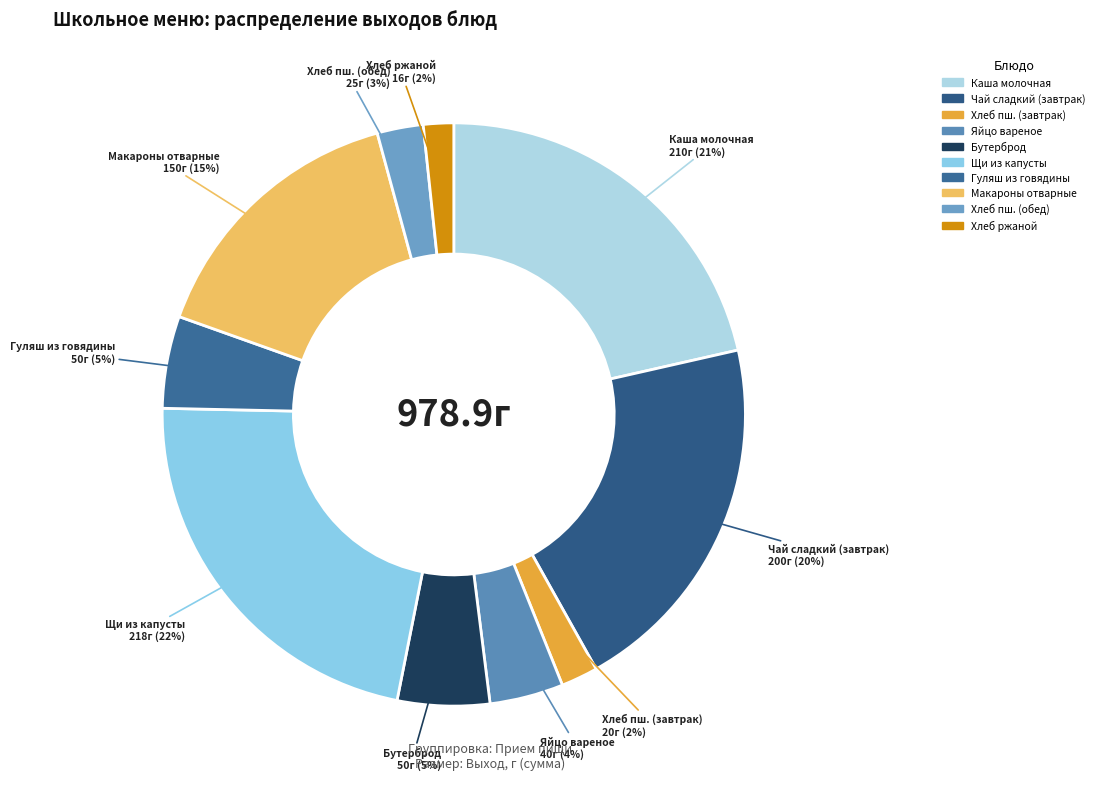

Does any single category account for the majority?

No